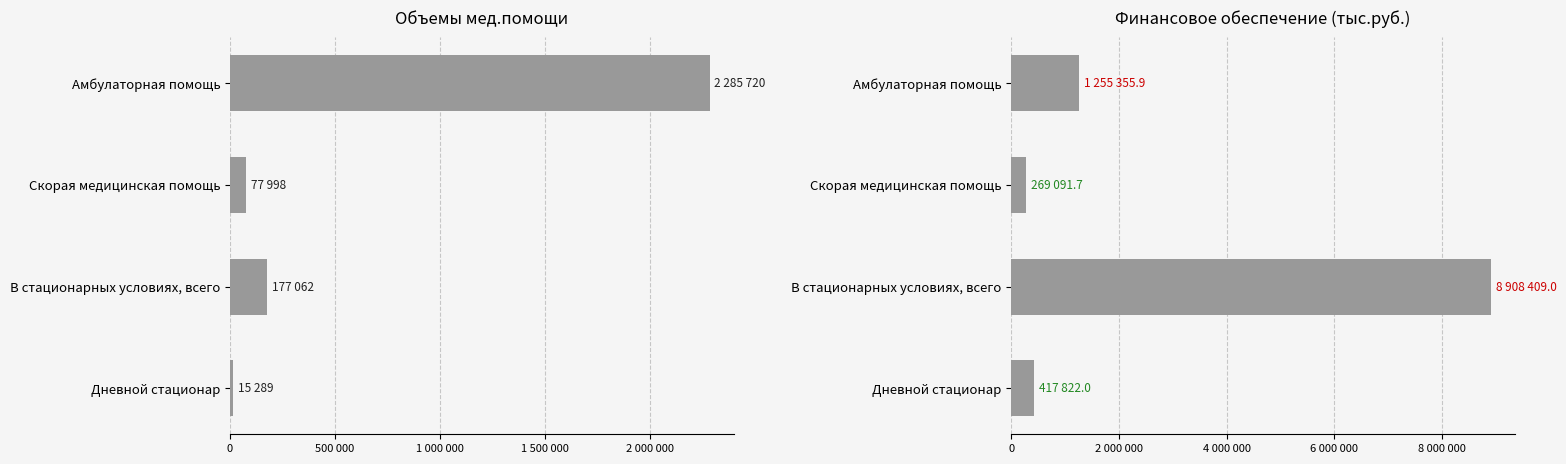

Rank the series by their maximum value, from highest to lowest.

Финансовое обеспечение (тыс.руб.), Объемы мед.помощи